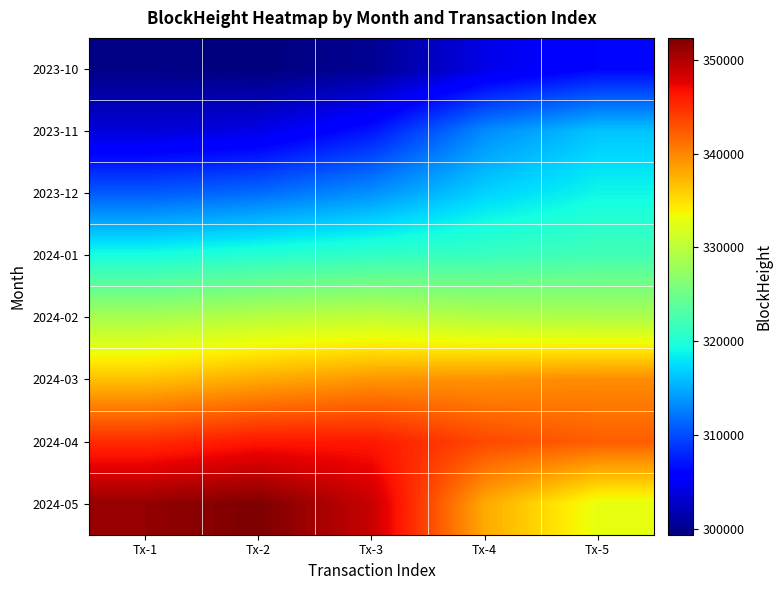

At which category is the sum across all series the highest?

Tx-5